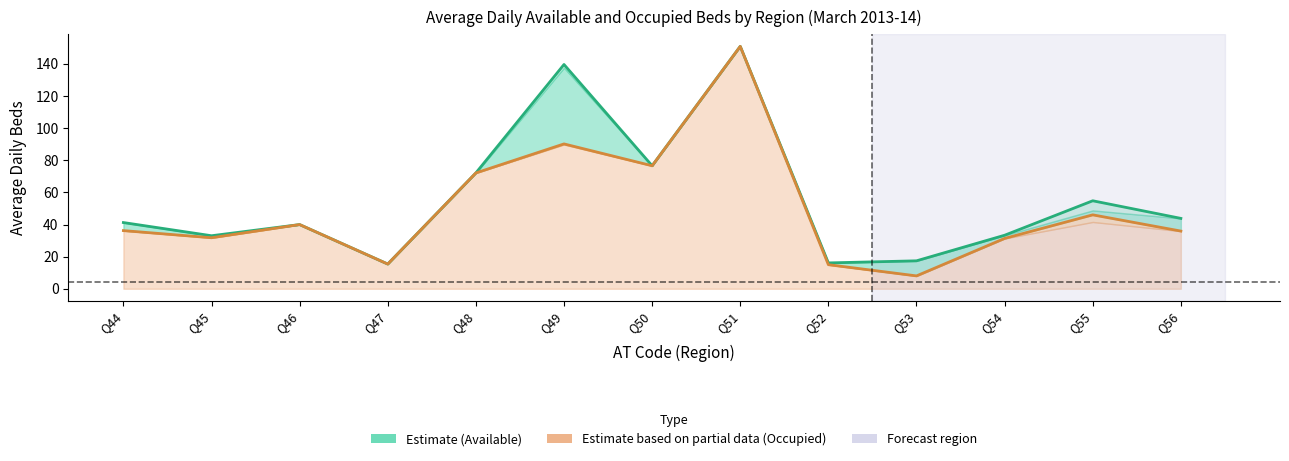

What is the lowest value of the Available_Total series?

15.4